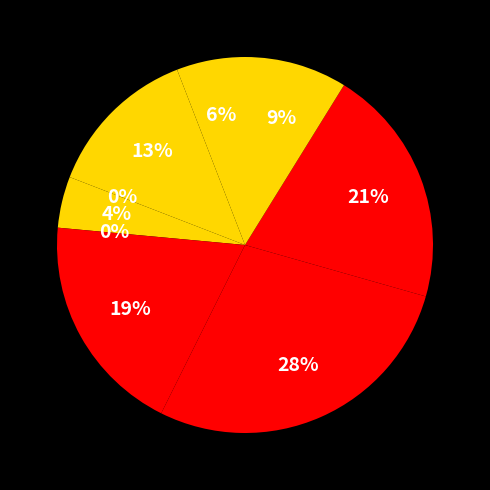

To the nearest percent, what is the average slice percentage?

11%